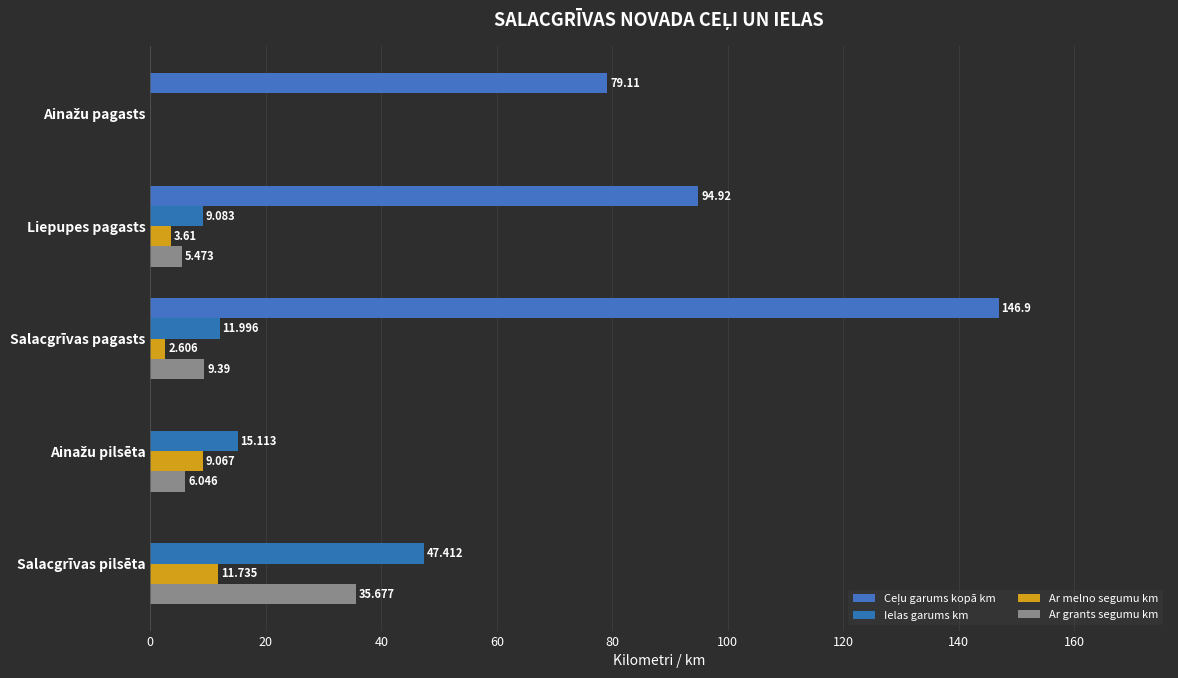

How many values in the Ar grants segumu km series exceed 6?

3